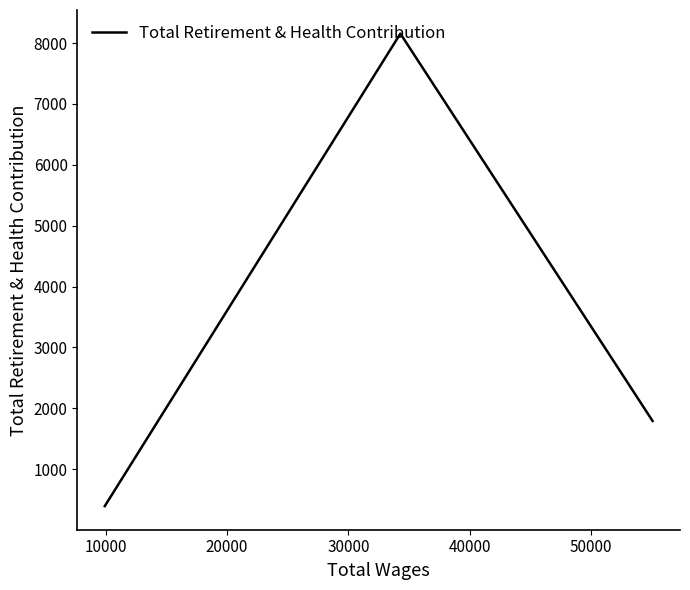

What is the greatest value displayed?

8156